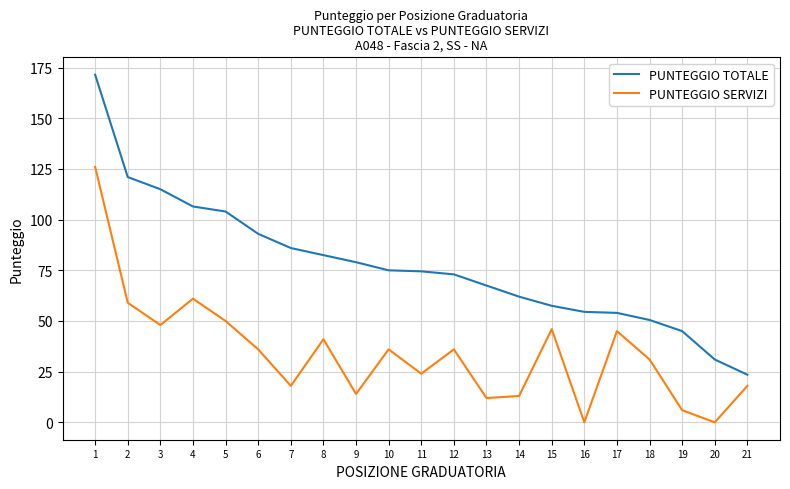

Does the chart display data point markers on the line(s)?

No